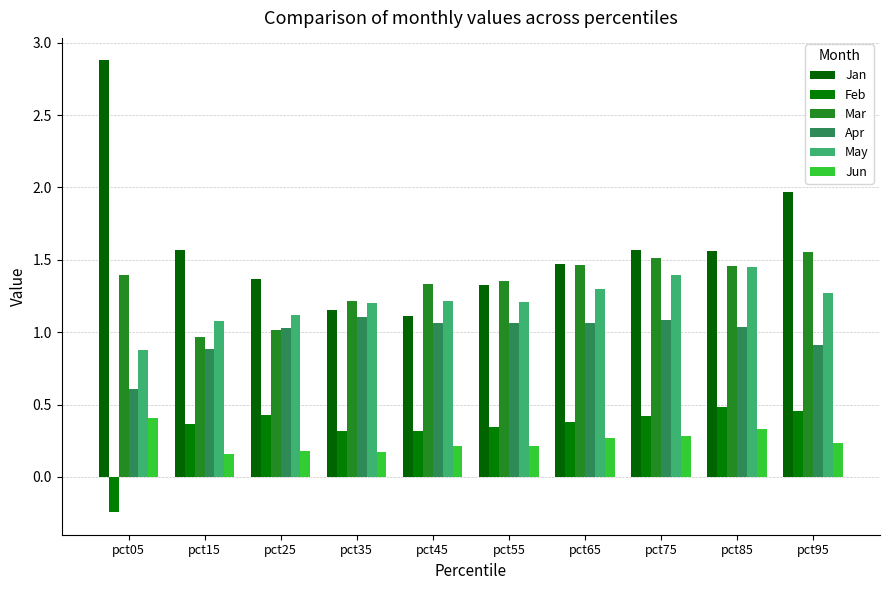

Are the bars grouped side by side (vs. stacked)?

Yes